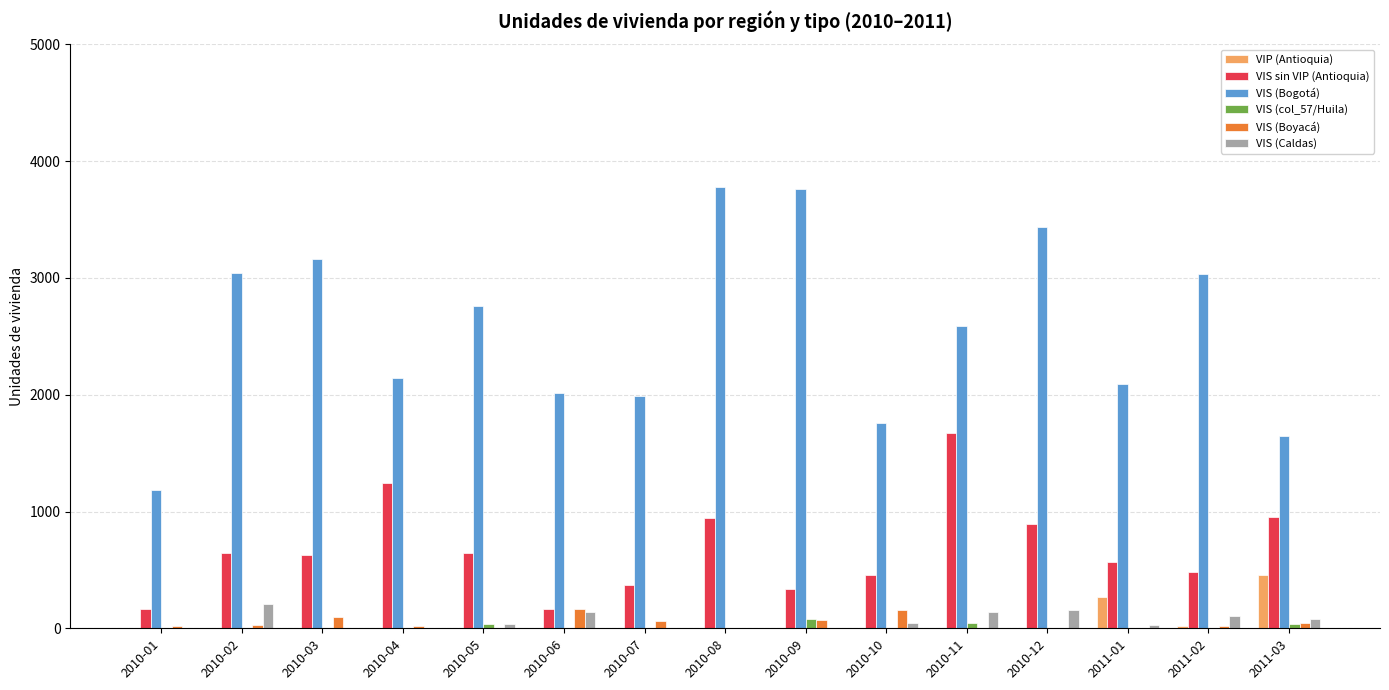

How many groups of bars are there?

15